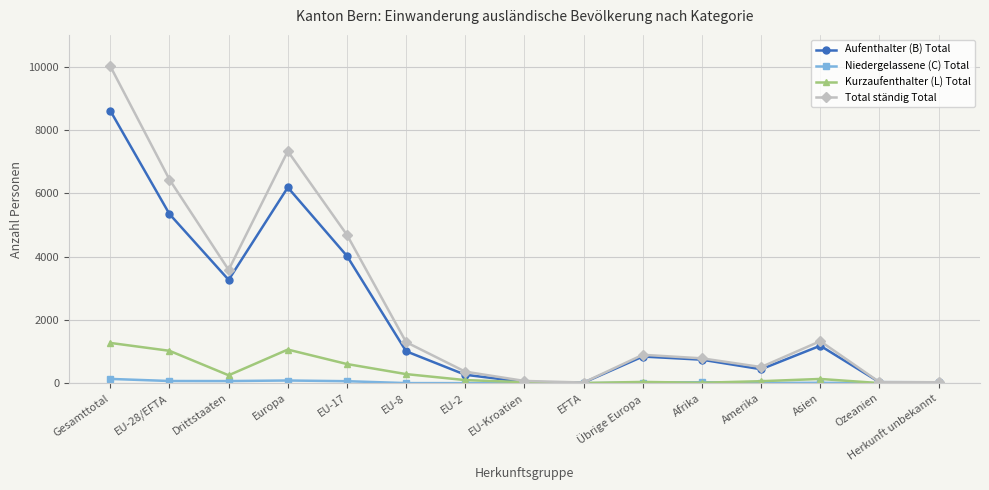

What are all the series names shown in the legend?

Aufenthalter (B) Total, Niedergelassene (C) Total, Kurzaufenthalter (L) Total, Total ständig Total